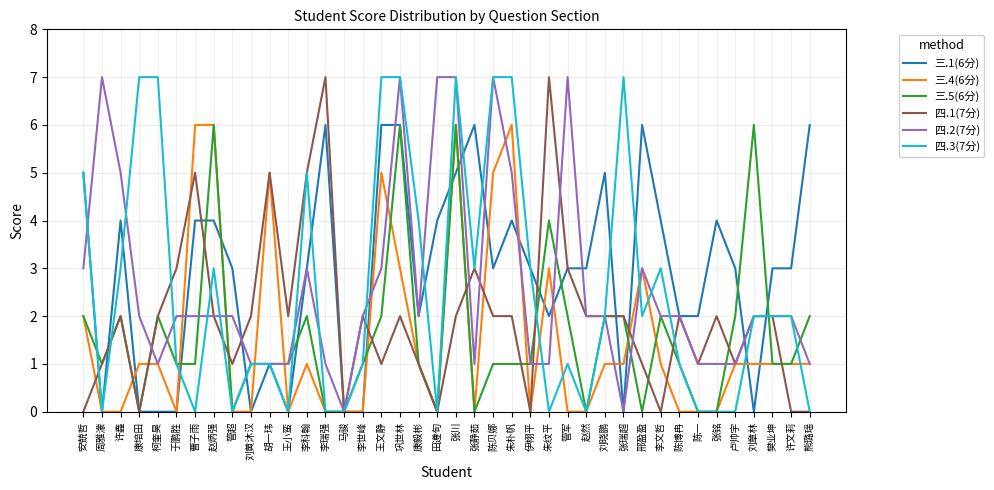

What position from the right is 许鑫?

38